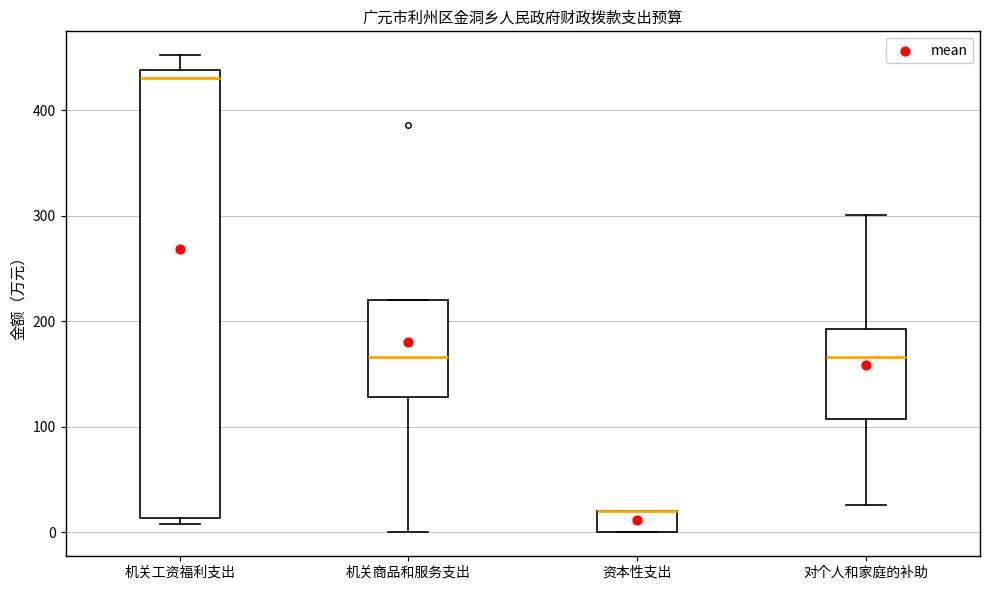

Reading left to right, read every box against the y-axis: the position of its median line, the range the box covers, and the ends of its whiskers. The values are not printed on the chart, so give them approximately, as read against the axis.

机关工资福利支出: median 430, box 10 to 440, whiskers 10 (just below the box's lower edge) to 450
机关商品和服务支出: median 170, box 130 to 220, whiskers 0 to 220
资本性支出: median 20 (drawn on the box's upper edge), box 0 to 20, whiskers 0 to 20
对个人和家庭的补助: median 170, box 110 to 190, whiskers 30 to 300